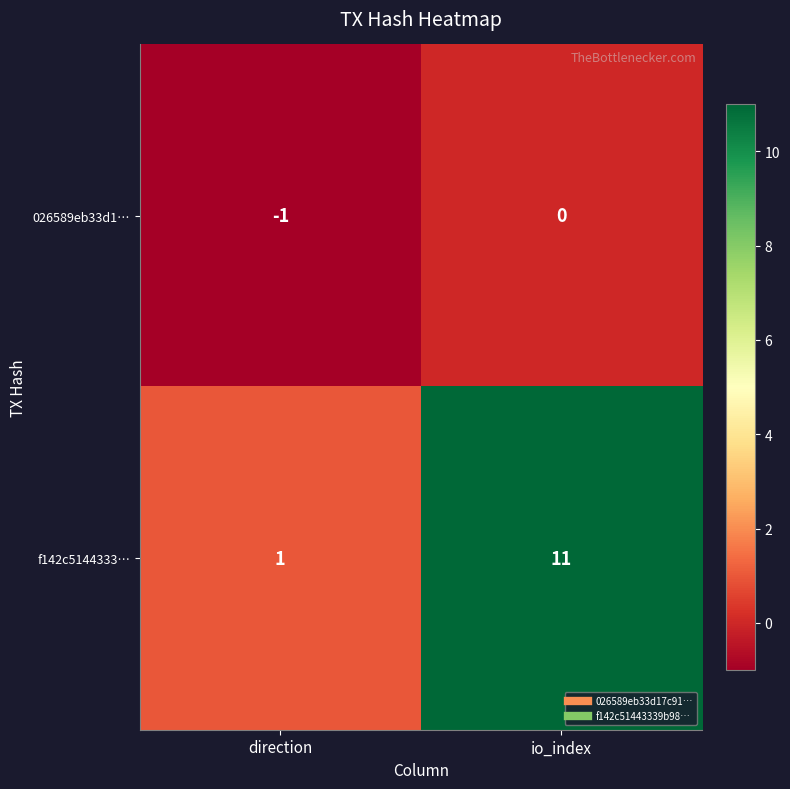

Which series changed the most between direction and io_index?

f142c5144333…